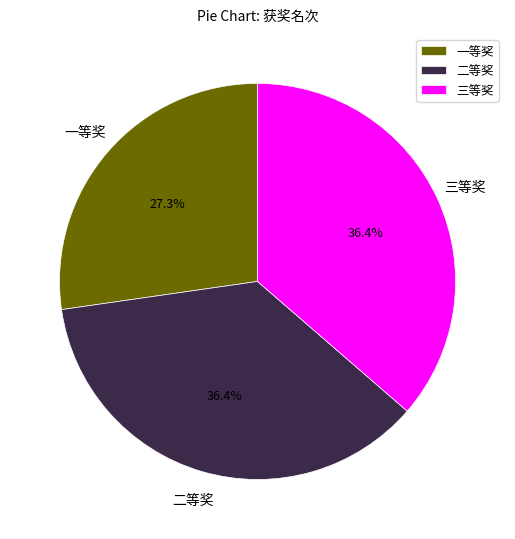

To the nearest percent, what percentage of the pie is 三等奖?

36%